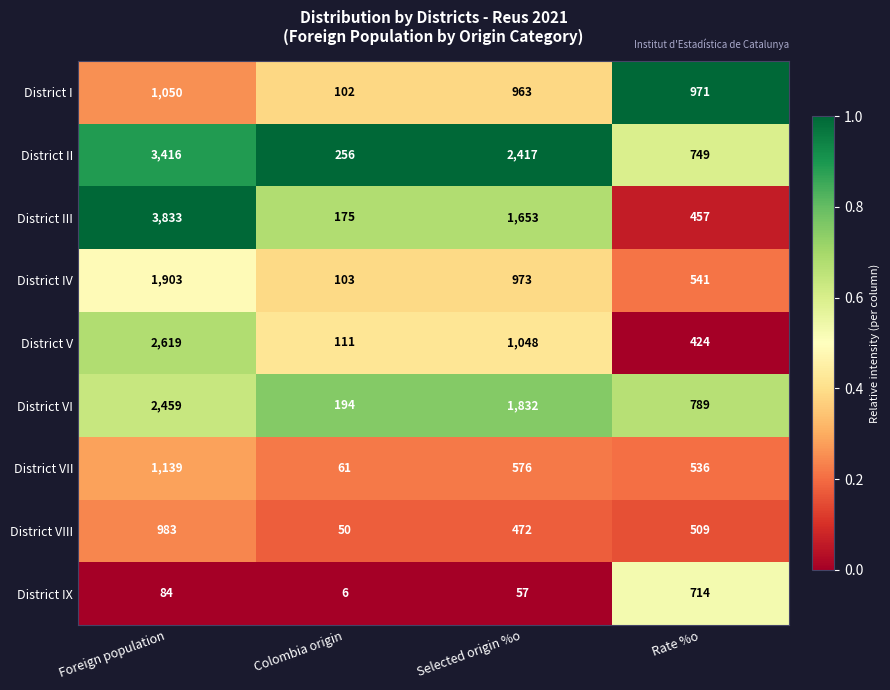

What is the greatest value displayed?

3833